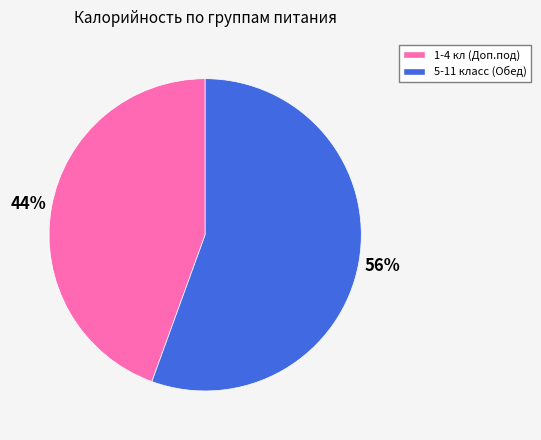

How many segments does this pie chart have?

2